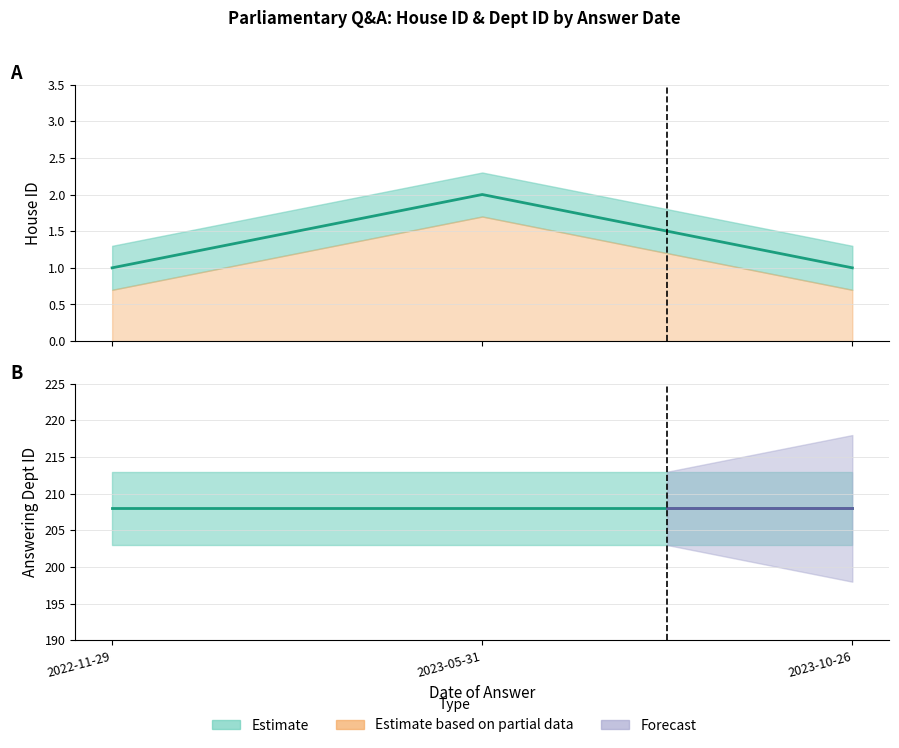

The chart shows a value of 2 at 2023-05-31. True or false?

True